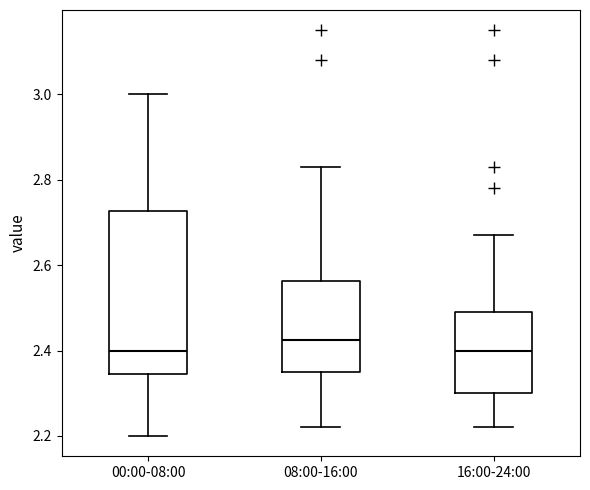

Reading left to right, transcribe this box plot: for each box, give where its median line is, the range the box spans, and where its two whiskers end, as read against the y-axis. The values are not printed on the chart, so give them approximately, as read against the axis.

00:00-08:00: median 2.40, box 2.34 to 2.72, whiskers 2.20 to 3.00
08:00-16:00: median 2.42, box 2.36 to 2.56, whiskers 2.22 to 2.84
16:00-24:00: median 2.40, box 2.30 to 2.50, whiskers 2.22 to 2.68